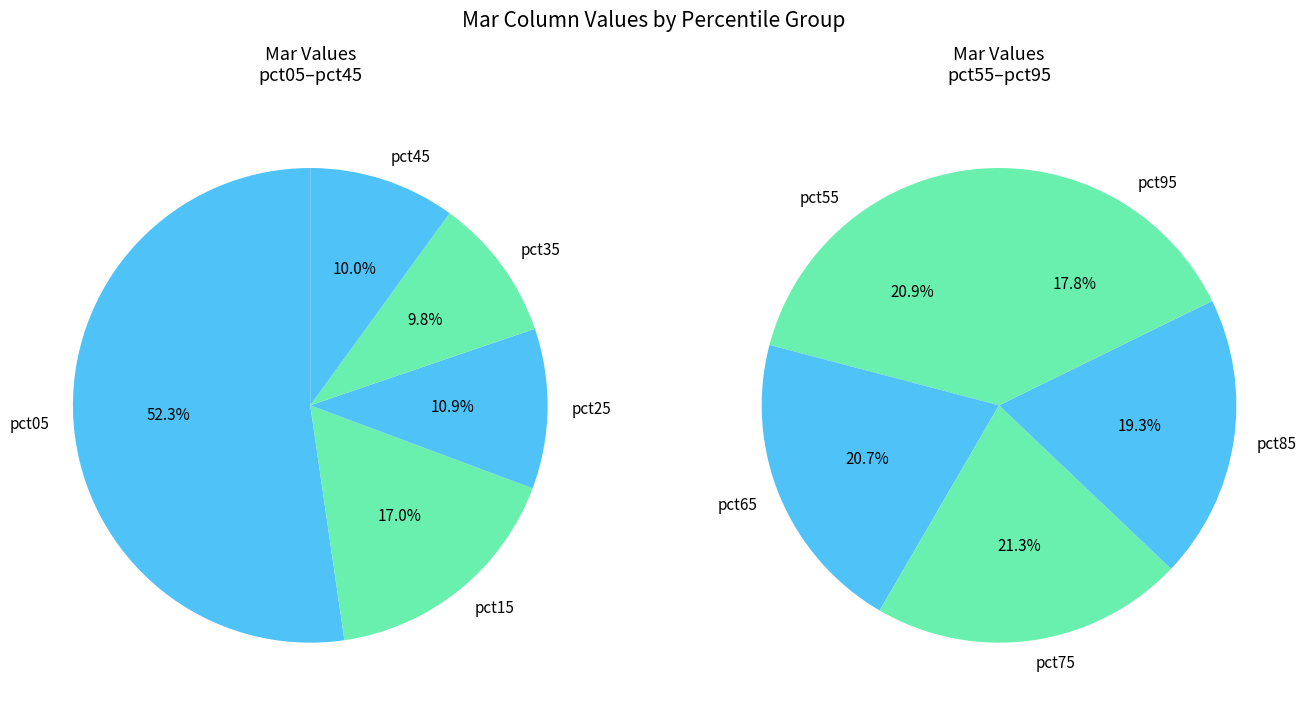

Does pct55 represent more than half of the total?

No